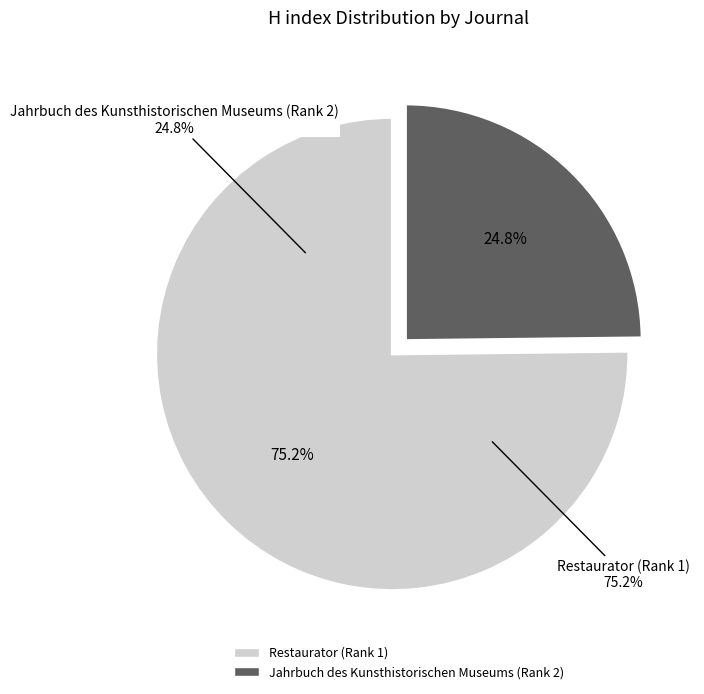

Rank the categories by value from lowest to highest.

Jahrbuch des Kunsthistorischen Museums (Rank 2), Restaurator (Rank 1)